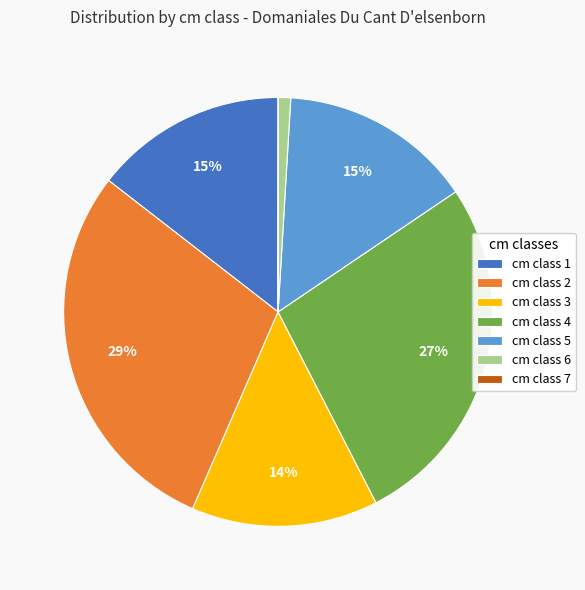

To the nearest percent, what is the difference between the largest and smallest slice percentages?

29%